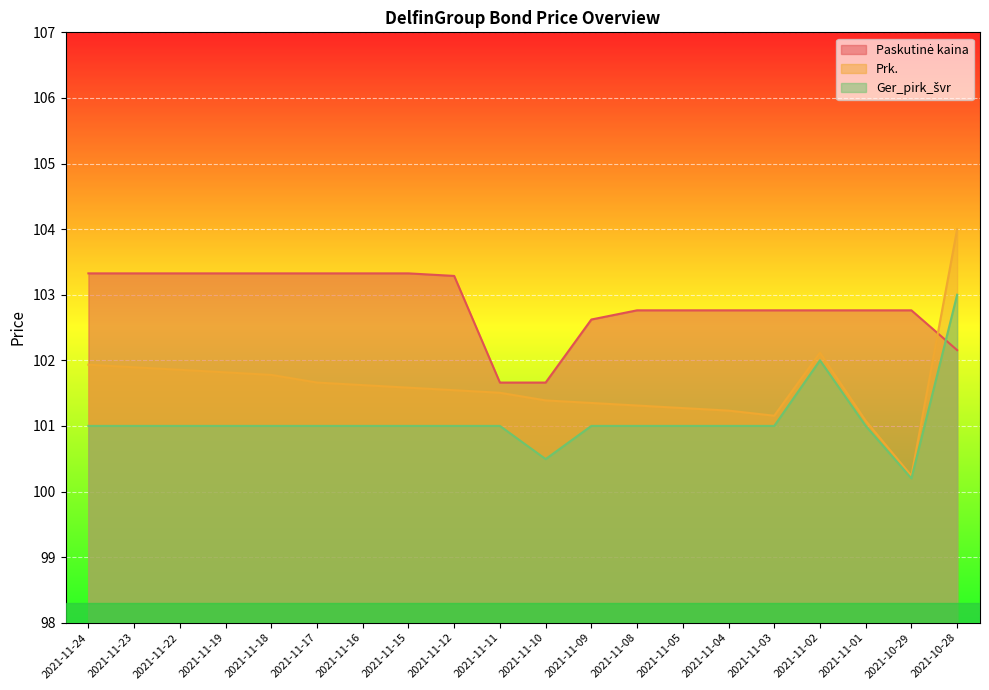

Which series has the largest total across all categories?

Paskutinė kaina